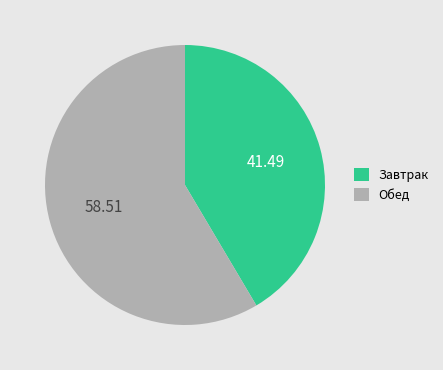

Is the sum of Обед and Завтрак greater than half?

Yes